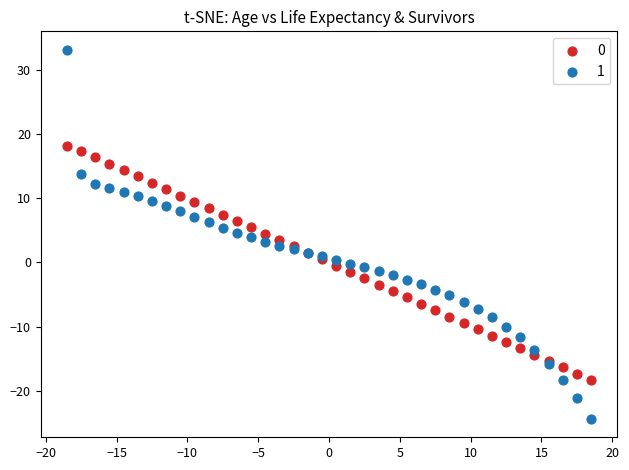

What is the X range (max minus min) for the scatter plot?

37.0